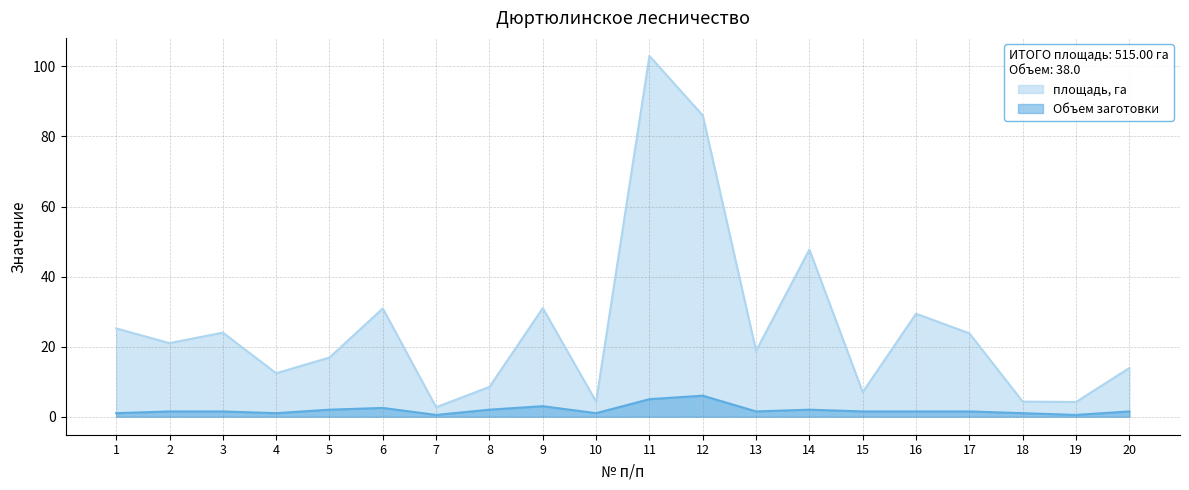

True or false: площадь, га has a value of 6.0 at 10.

False